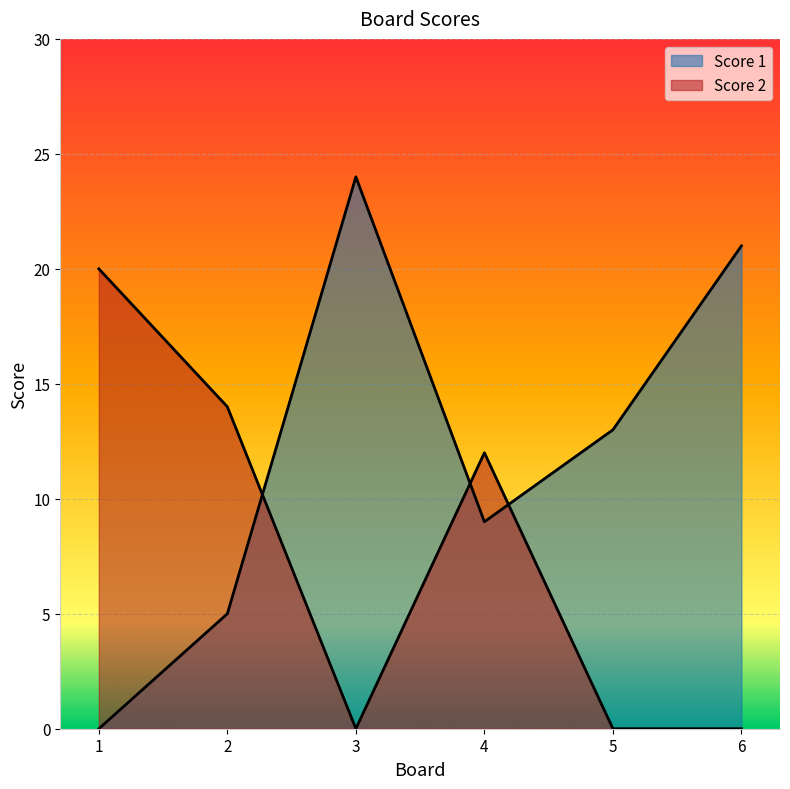

Is it true that Score 1 equals 15 at 4?

False